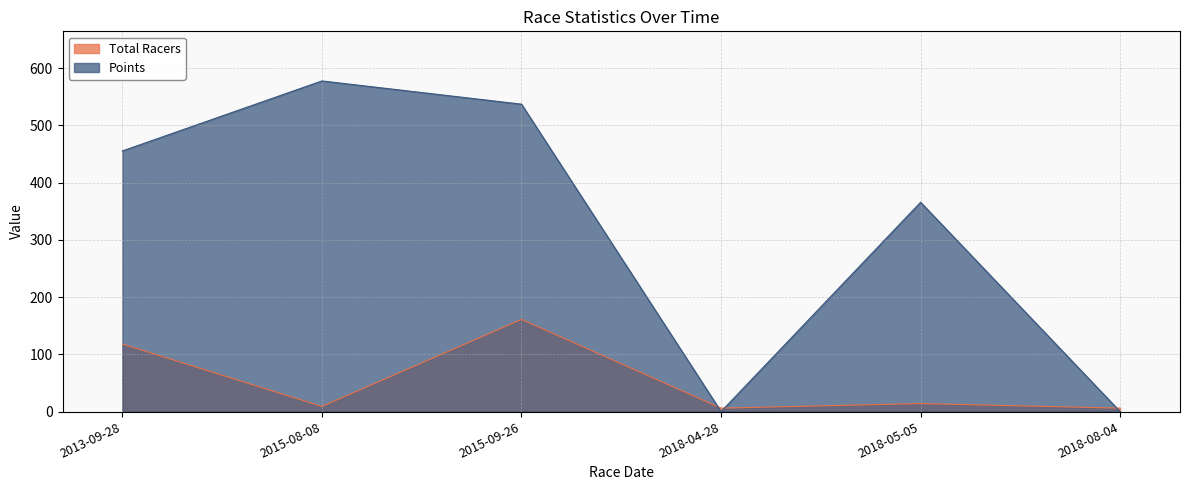

What is the label of the 6th point from the right?

2013-09-28